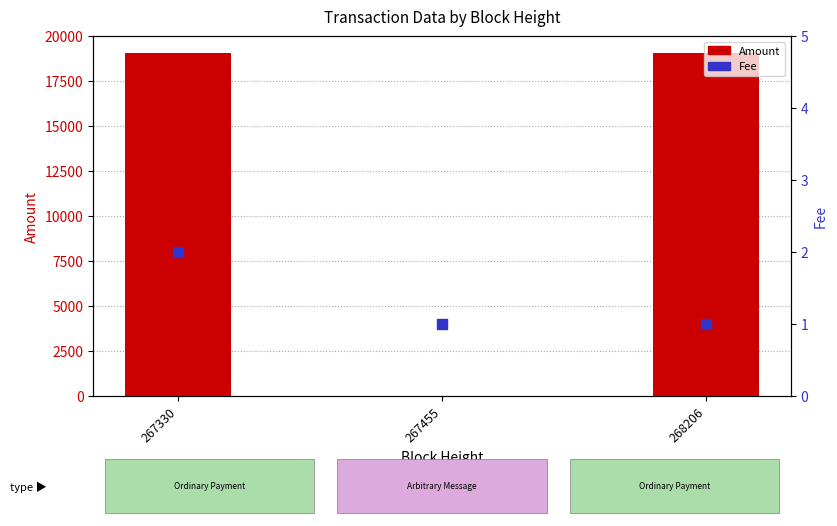

Which series has the largest total across all categories?

Amount